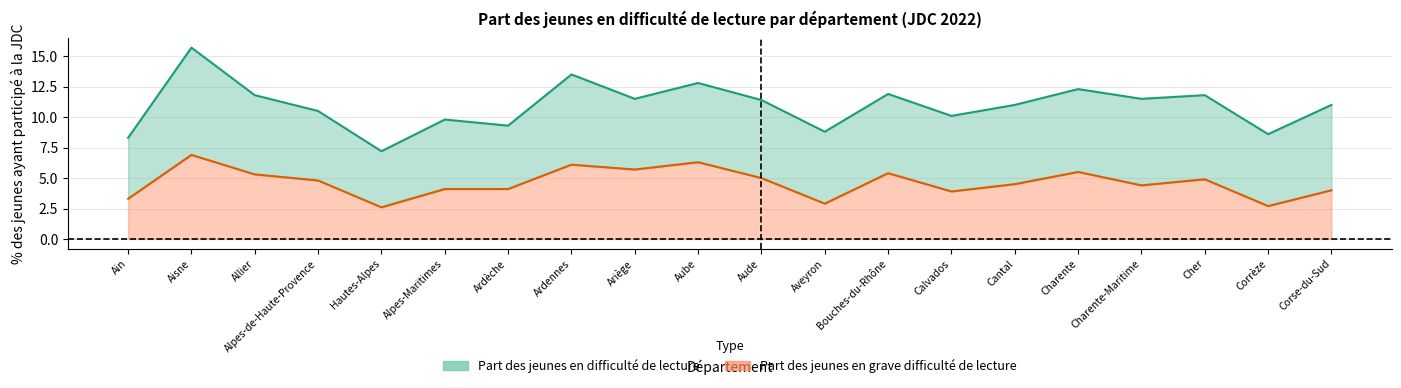

True or false: Part des jeunes en difficulté de lecture and Part des jeunes en grave difficulté de lecture intersect in this chart.

False